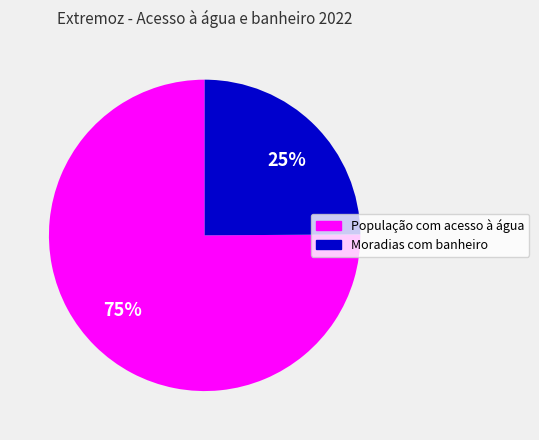

How many slices are in this pie chart?

2